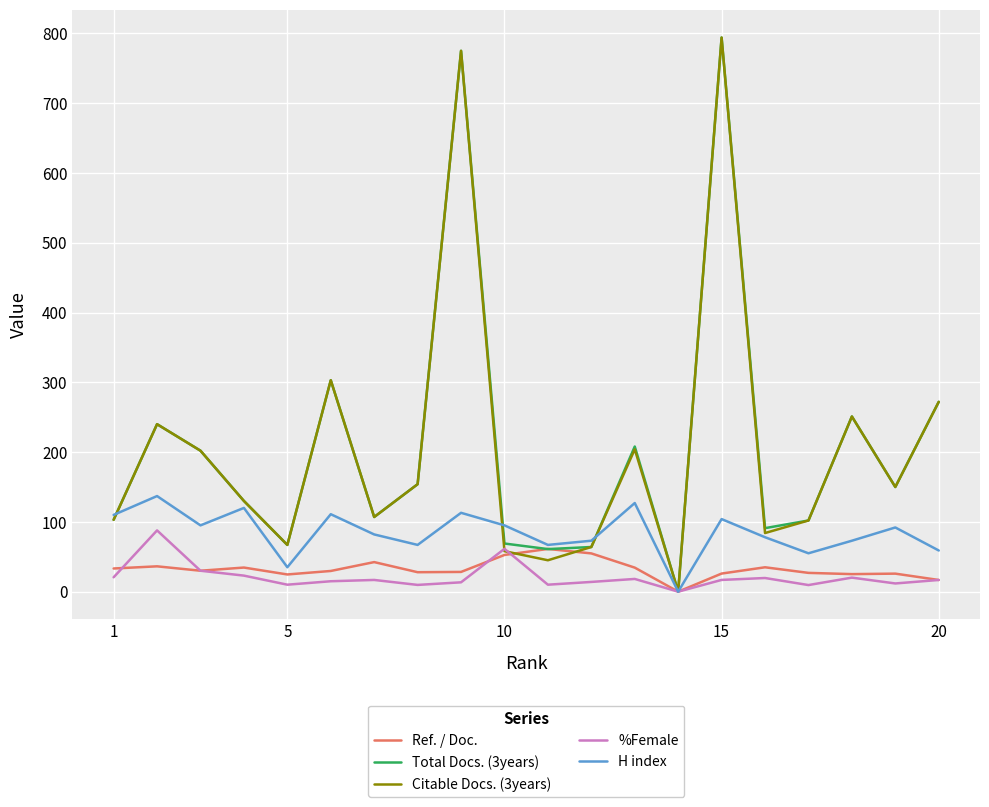

What is the highest value of the Citable Docs. (3years) series?

794.0